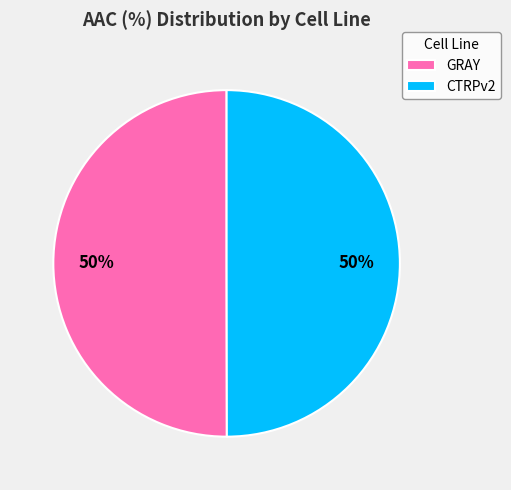

To the nearest percent, what is the average slice percentage?

50%